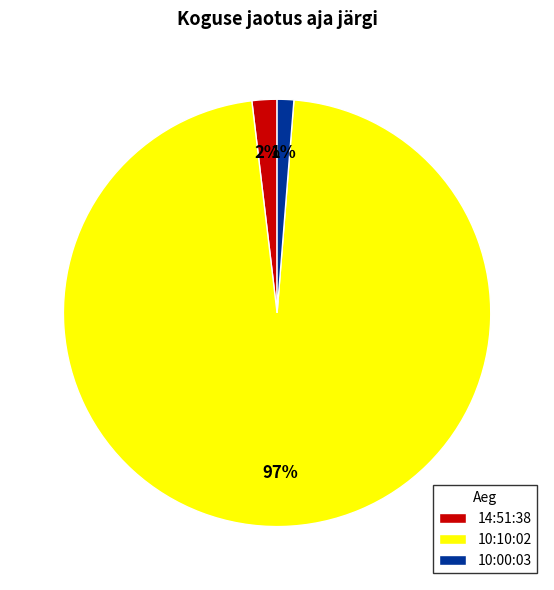

How many segments does this pie chart have?

3